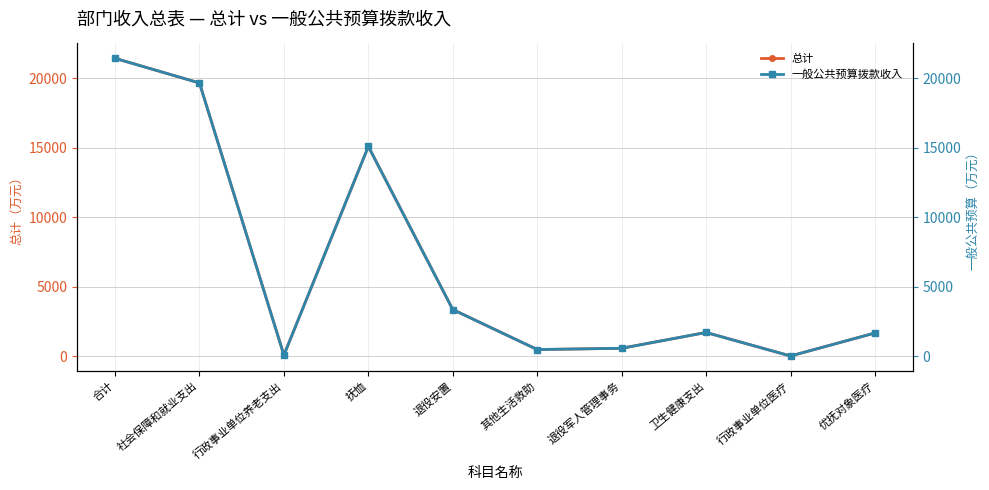

What is the approximate value of 总计 at 其他生活救助?

500.0